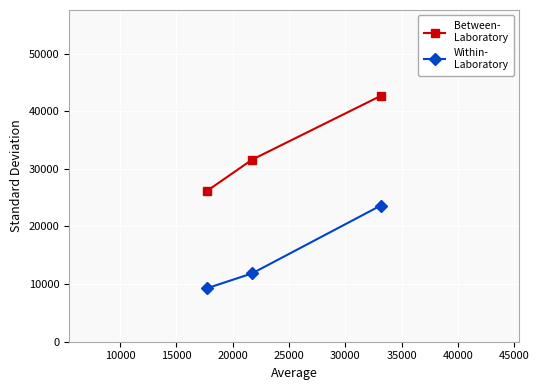

What is the maximum value shown in the chart?

42634.8